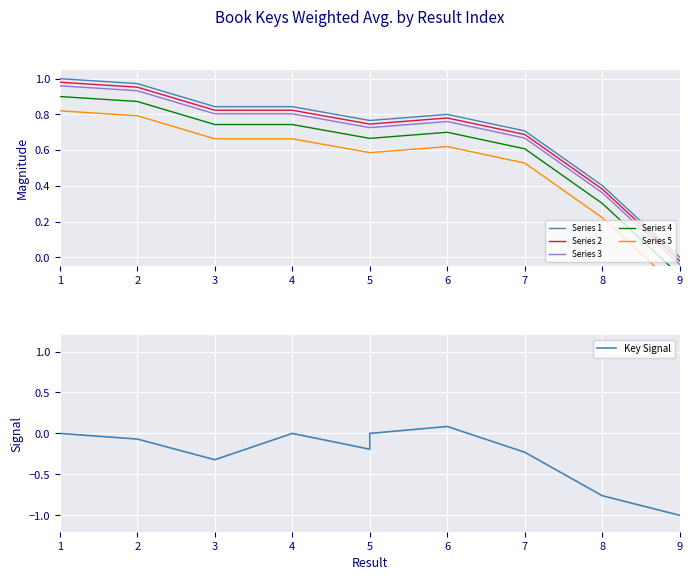

True or false: Series 2 has a value of 0.2 at 8.

False